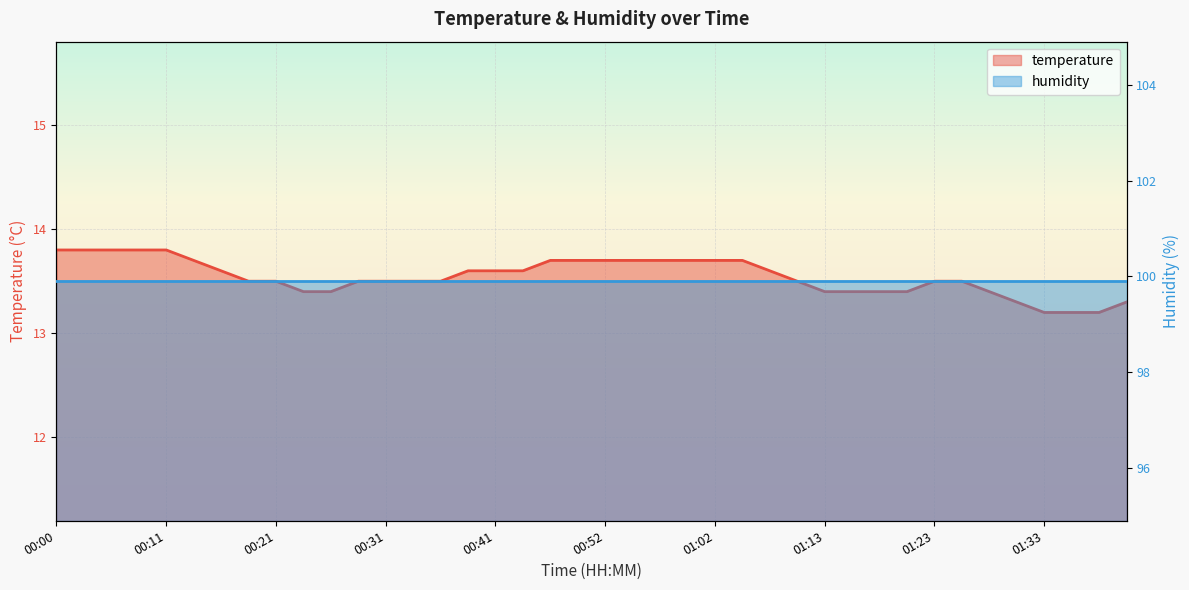

What value does the data have at 00:06?

13.8